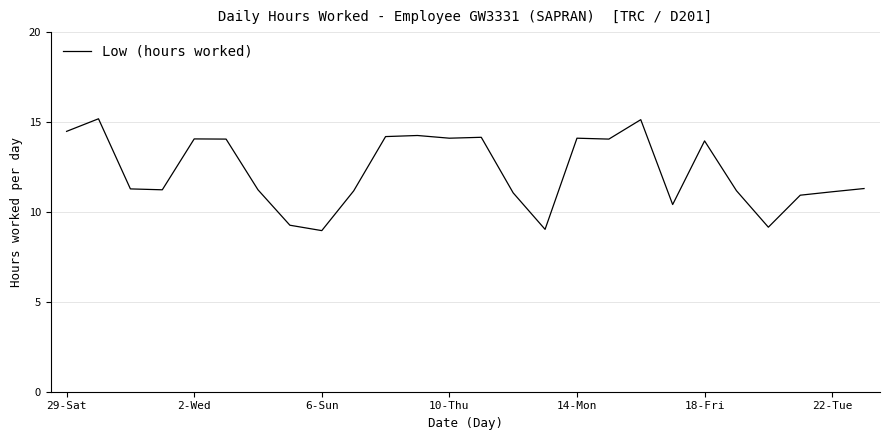

What is the difference between the maximum and minimum values?

6.2